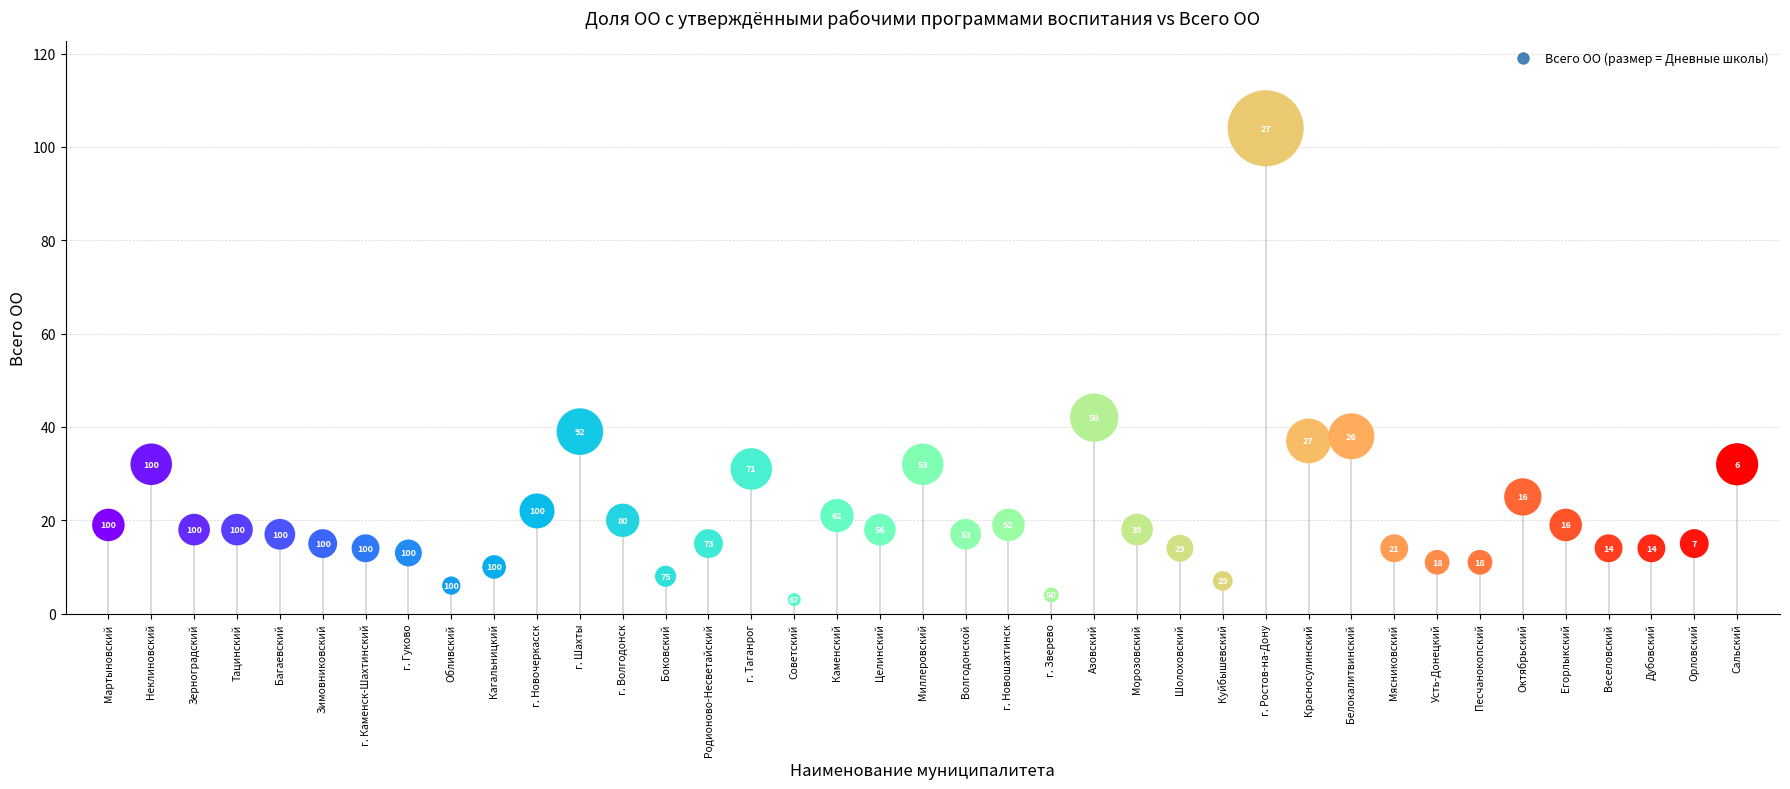

What is the range of Y values (max minus min)?

101